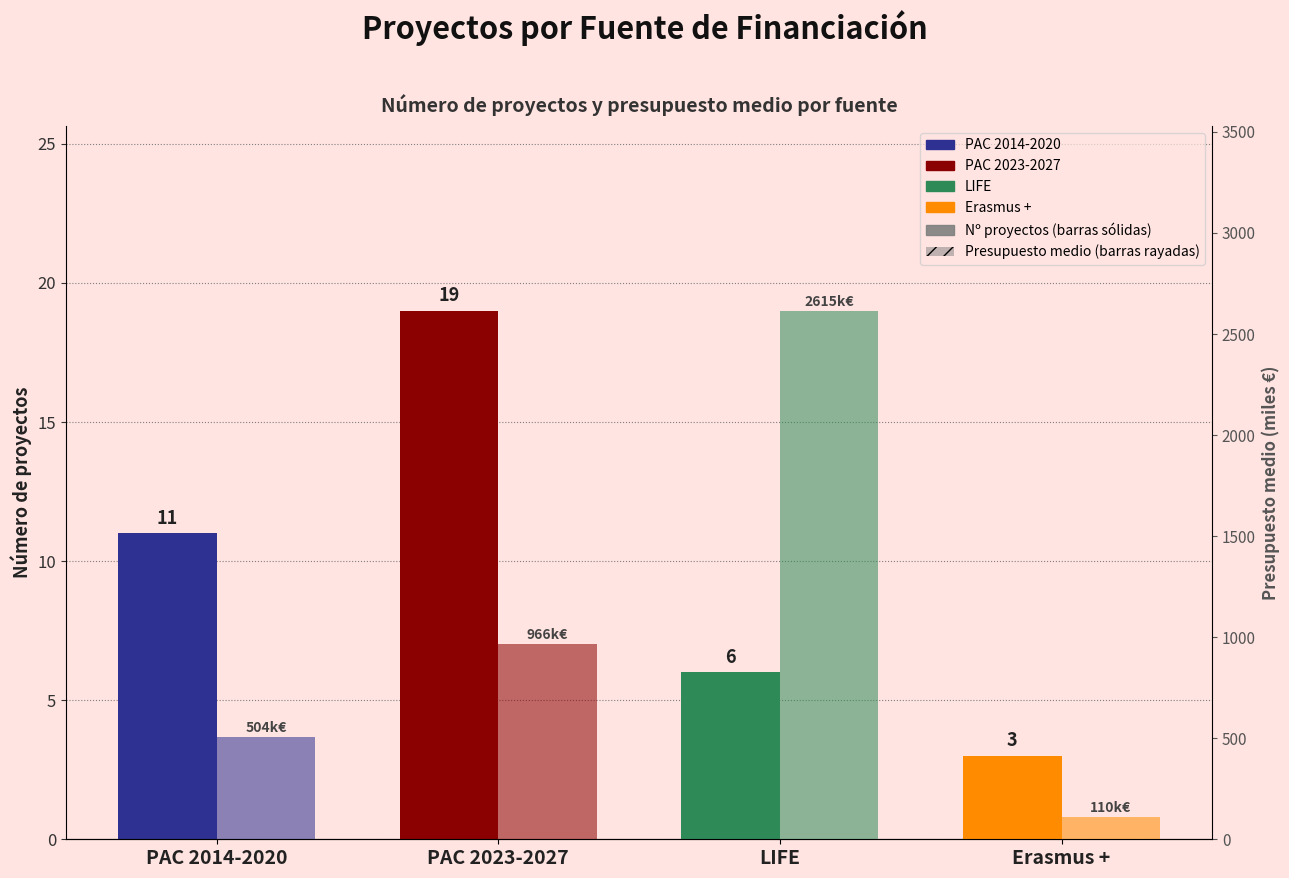

Does the chart contain any negative values?

No